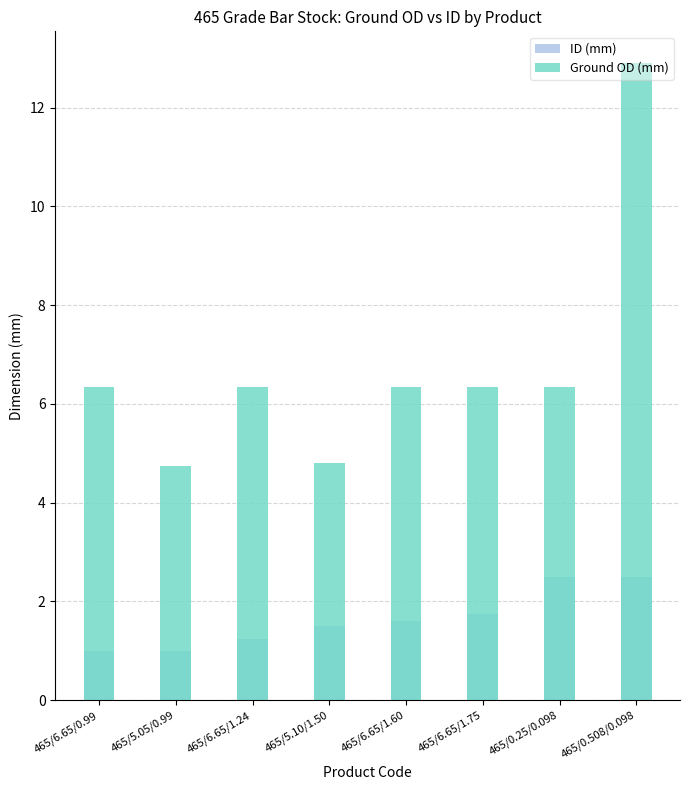

What is the label of the 2nd bar from the right?

465/0.25/0.098